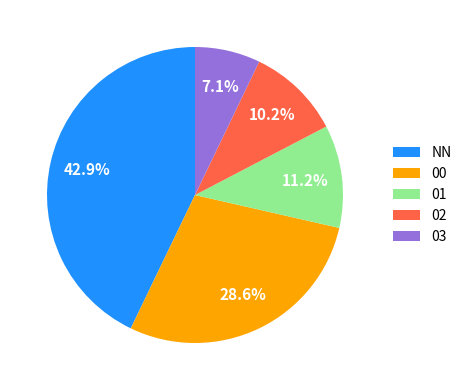

Rank the categories by value from lowest to highest.

03, 02, 01, 00, NN